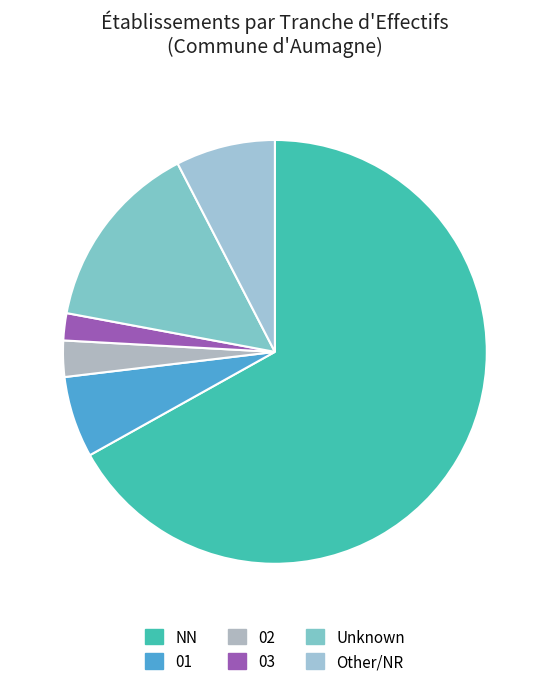

Does NN account for over 50% of the chart?

Yes